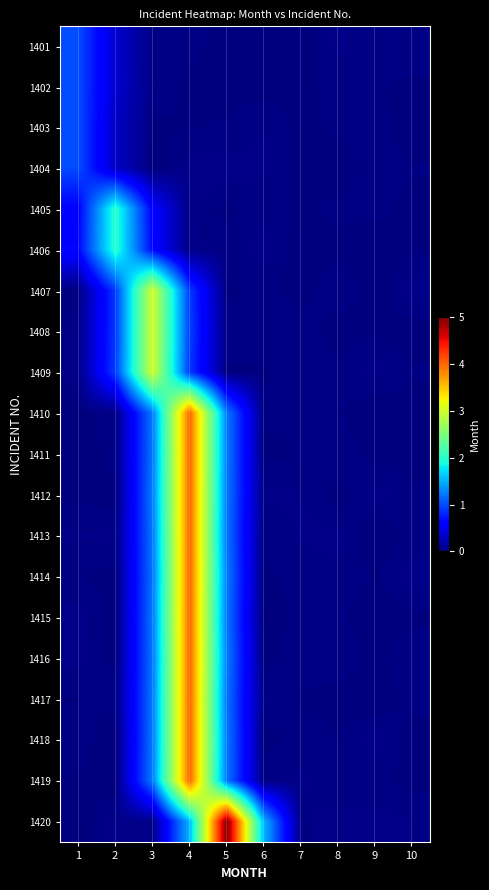

Reading right to left, what are all the values shown in this chart?

1401: 10=0.0	9=0.0	8=0.0	7=0.0	6=0.0	5=0.0	4=0.0	3=0.0	2=0.3	1=1.0
1402: 10=0.0	9=0.0	8=0.0	7=0.0	6=0.0	5=0.0	4=0.0	3=0.0	2=0.3	1=1.0
1403: 10=0.0	9=0.0	8=0.0	7=0.0	6=0.0	5=0.0	4=0.0	3=0.0	2=0.3	1=1.0
1404: 10=0.0	9=0.0	8=0.0	7=0.0	6=0.0	5=0.0	4=0.0	3=0.0	2=0.3	1=1.0
1405: 10=0.0	9=0.0	8=0.0	7=0.0	6=0.0	5=0.0	4=0.0	3=0.6	2=2.0	1=0.6
1406: 10=0.0	9=0.0	8=0.0	7=0.0	6=0.0	5=0.0	4=0.0	3=0.6	2=2.0	1=0.6
1407: 10=0.0	9=0.0	8=0.0	7=0.0	6=0.0	5=0.0	4=0.9	3=3.0	2=0.9	1=0.0
1408: 10=0.0	9=0.0	8=0.0	7=0.0	6=0.0	5=0.0	4=0.9	3=3.0	2=0.9	1=0.0
1409: 10=0.0	9=0.0	8=0.0	7=0.0	6=0.0	5=0.0	4=0.9	3=3.0	2=0.9	1=0.0
1410: 10=0.0	9=0.0	8=0.0	7=0.0	6=0.0	5=1.2	4=4.0	3=1.2	2=0.0	1=0.0
1411: 10=0.0	9=0.0	8=0.0	7=0.0	6=0.0	5=1.2	4=4.0	3=1.2	2=0.0	1=0.0
1412: 10=0.0	9=0.0	8=0.0	7=0.0	6=0.0	5=1.2	4=4.0	3=1.2	2=0.0	1=0.0
1413: 10=0.0	9=0.0	8=0.0	7=0.0	6=0.0	5=1.2	4=4.0	3=1.2	2=0.0	1=0.0
1414: 10=0.0	9=0.0	8=0.0	7=0.0	6=0.0	5=1.2	4=4.0	3=1.2	2=0.0	1=0.0
1415: 10=0.0	9=0.0	8=0.0	7=0.0	6=0.0	5=1.2	4=4.0	3=1.2	2=0.0	1=0.0
1416: 10=0.0	9=0.0	8=0.0	7=0.0	6=0.0	5=1.2	4=4.0	3=1.2	2=0.0	1=0.0
1417: 10=0.0	9=0.0	8=0.0	7=0.0	6=0.0	5=1.2	4=4.0	3=1.2	2=0.0	1=0.0
1418: 10=0.0	9=0.0	8=0.0	7=0.0	6=0.0	5=1.2	4=4.0	3=1.2	2=0.0	1=0.0
1419: 10=0.0	9=0.0	8=0.0	7=0.0	6=0.0	5=1.2	4=4.0	3=1.2	2=0.0	1=0.0
1420: 10=0.0	9=0.0	8=0.0	7=0.0	6=1.5	5=5.0	4=1.5	3=0.0	2=0.0	1=0.0